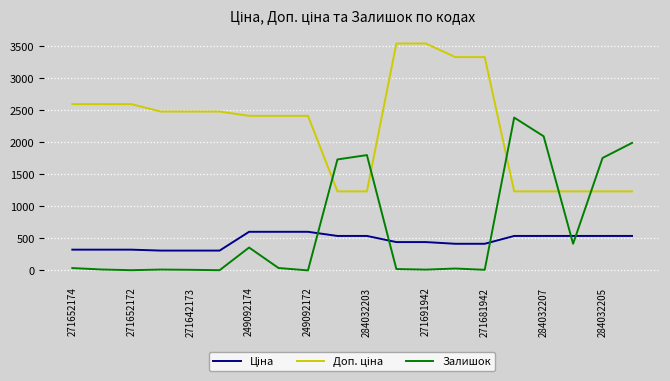

What is the maximum value shown in the chart?

3545.0